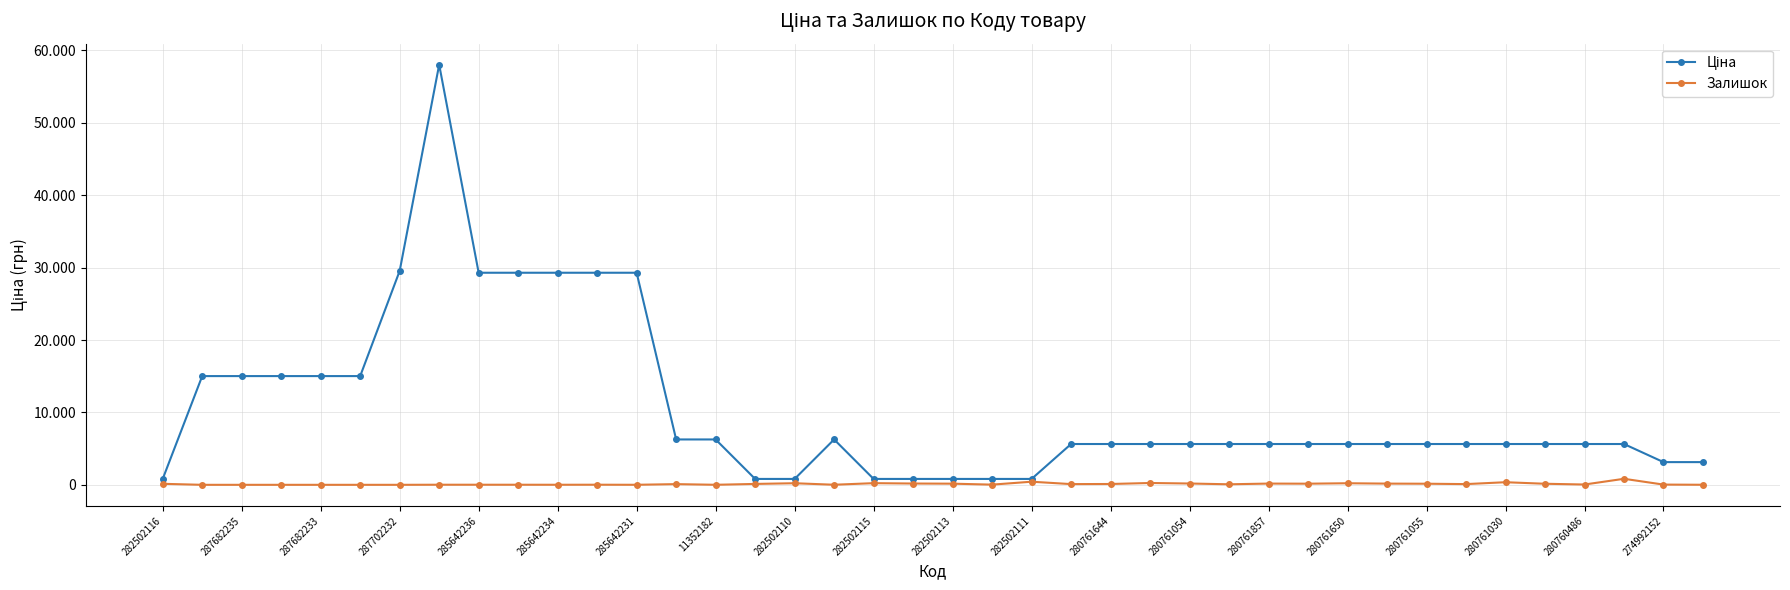

True or false: Залишок and Ціна cross at least once.

False